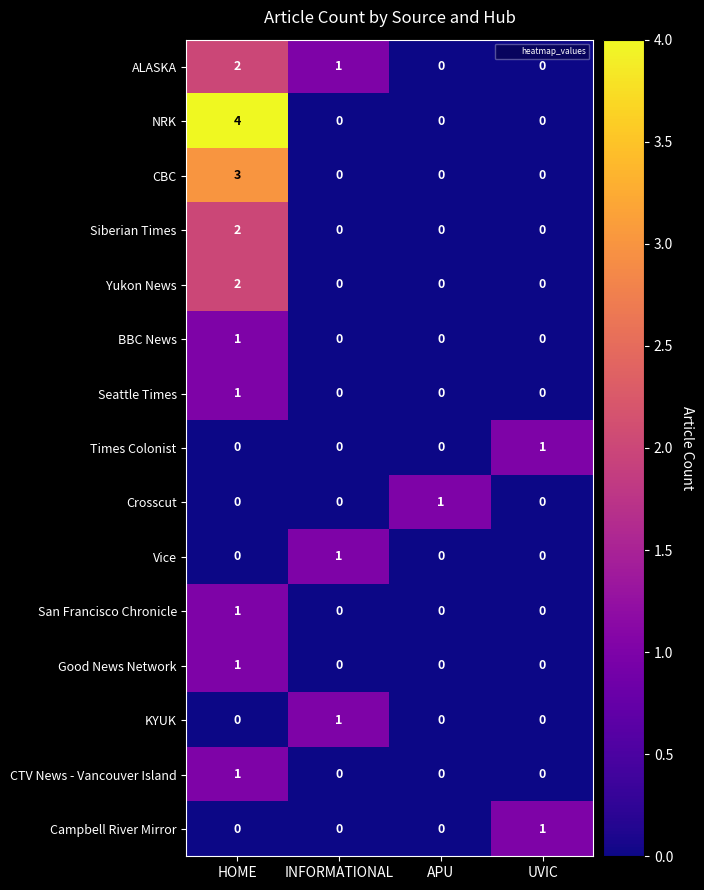

What is the spread (max minus min) of values at APU?

1